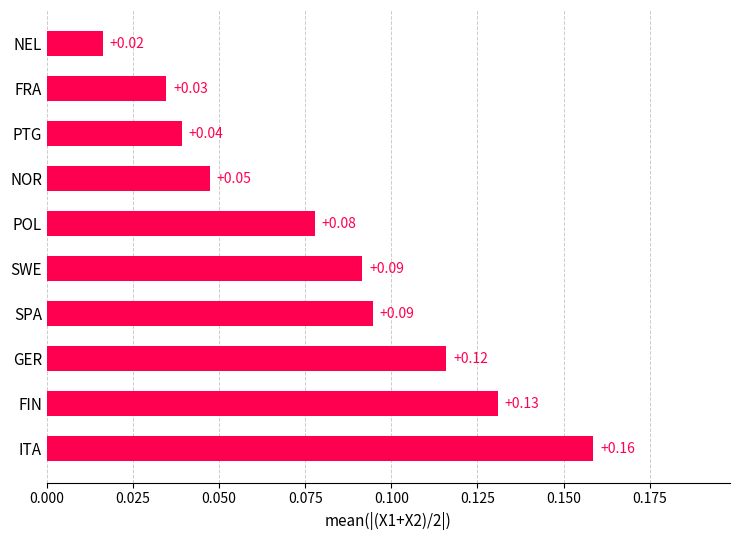

Between PTG and POL, which is larger?

POL